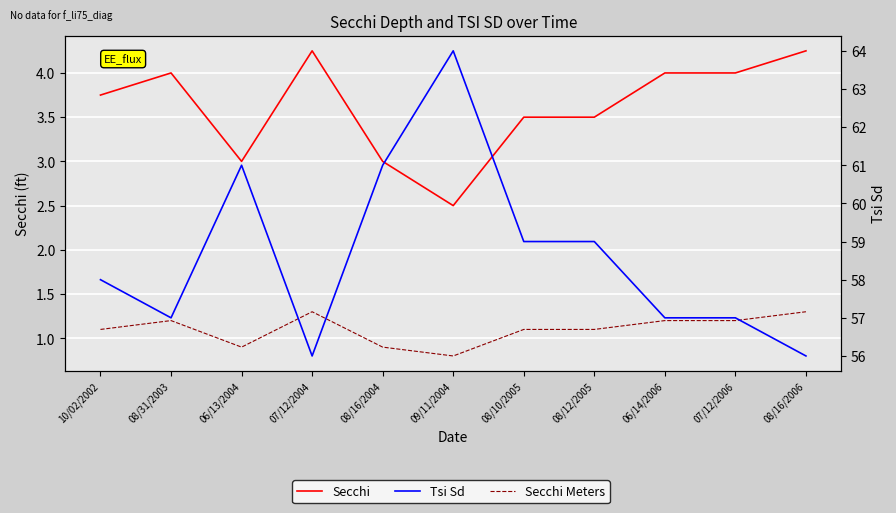

At which label is Secchi Meters closest to 1?

06/13/2004